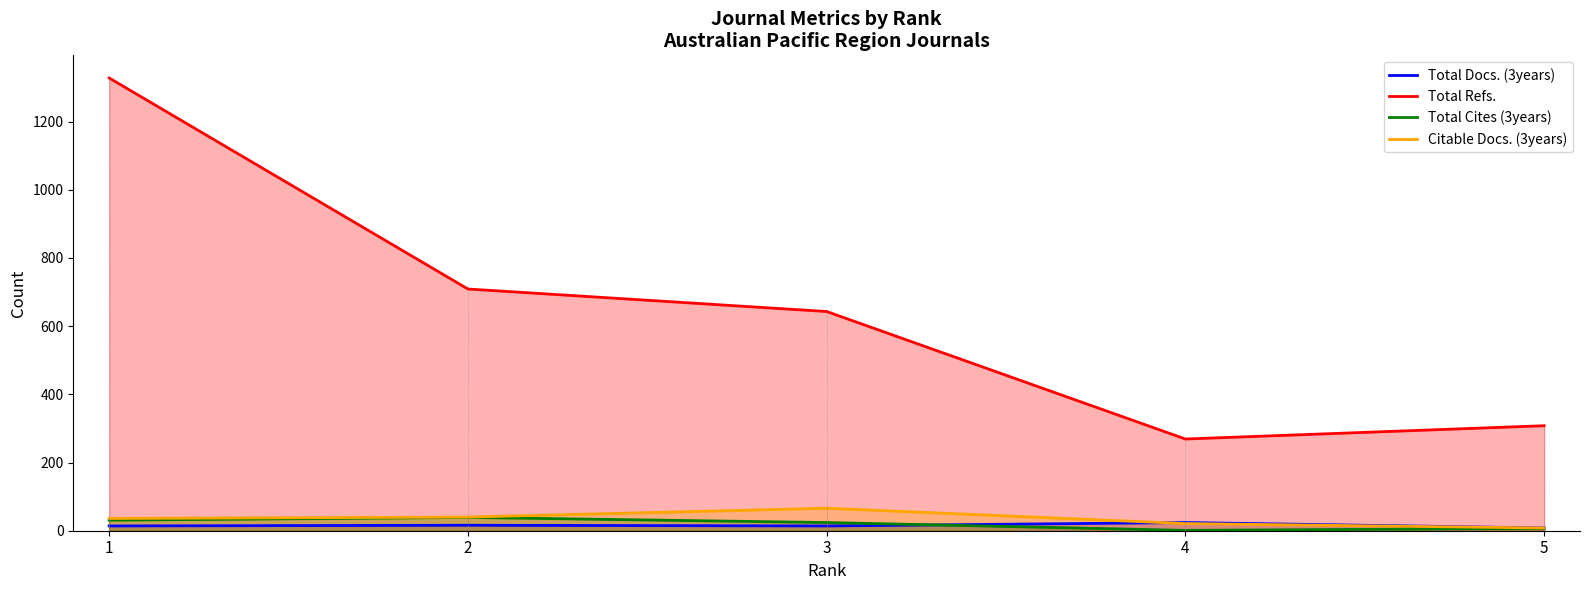

Reading right to left, list all the values displayed in this chart.

Total Docs. (3years): 8	24	14	16	14
Total Refs.: 308	269	643	709	1328
Total Cites (3years): 7	1	24	39	31
Citable Docs. (3years): 8	21	66	40	36